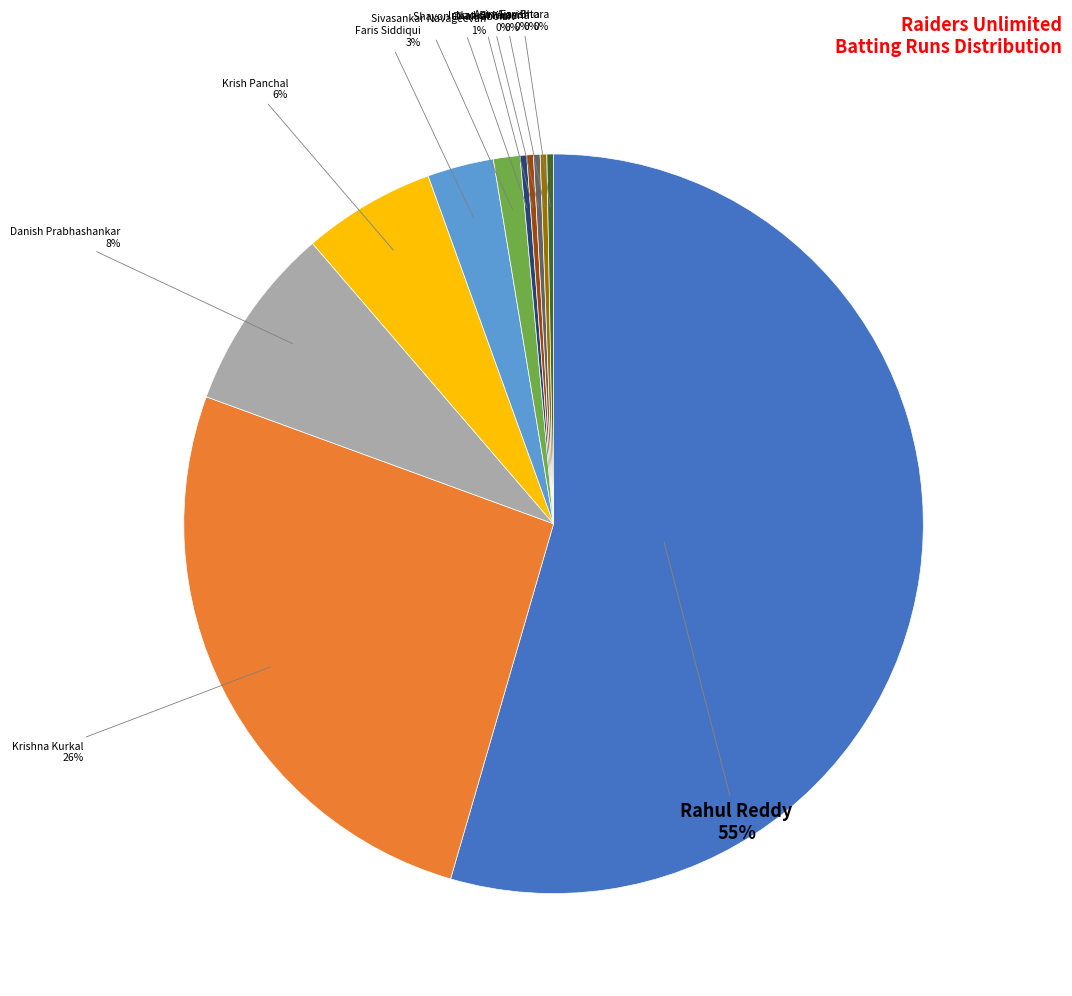

Is there a majority slice in this chart?

Yes